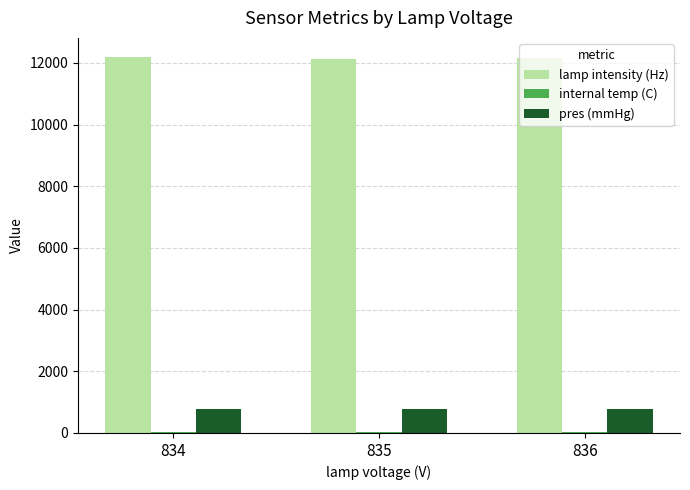

What is the highest value of the pres (mmHg) series?

765.0